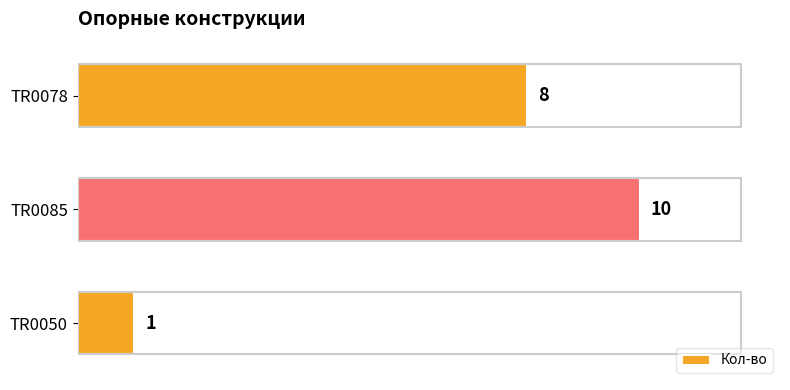

Does the chart contain any negative values?

No